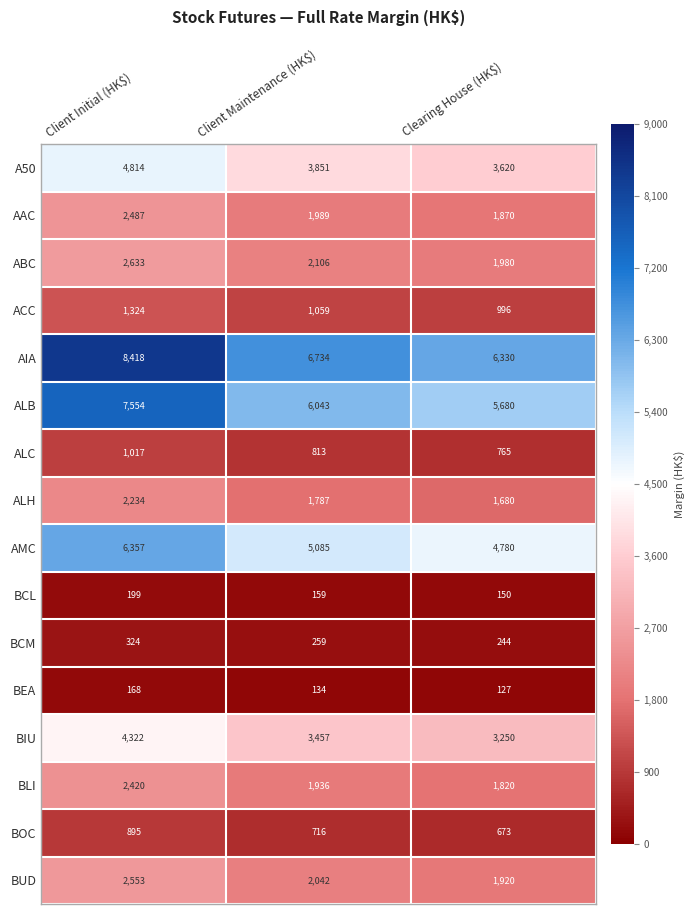

What is the sum of all BCM values?

827